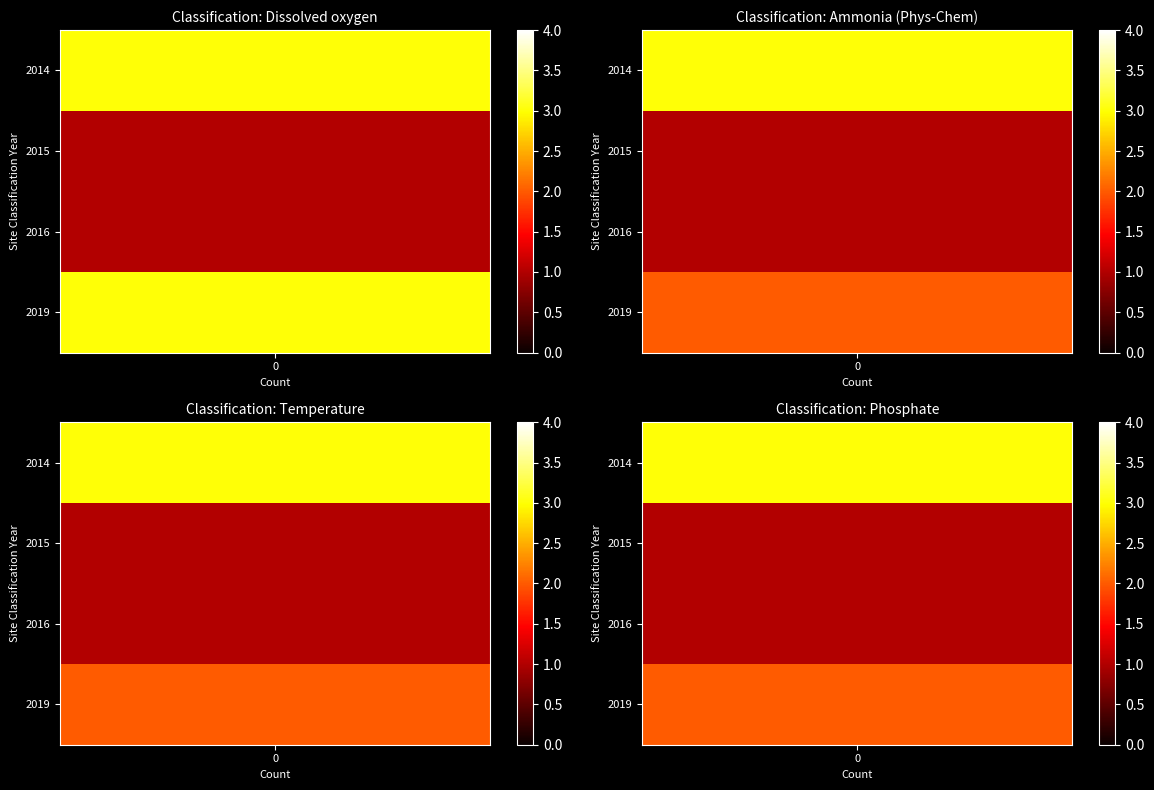

What is the difference between the Dissolved oxygen values at 2014 and 2016?

2